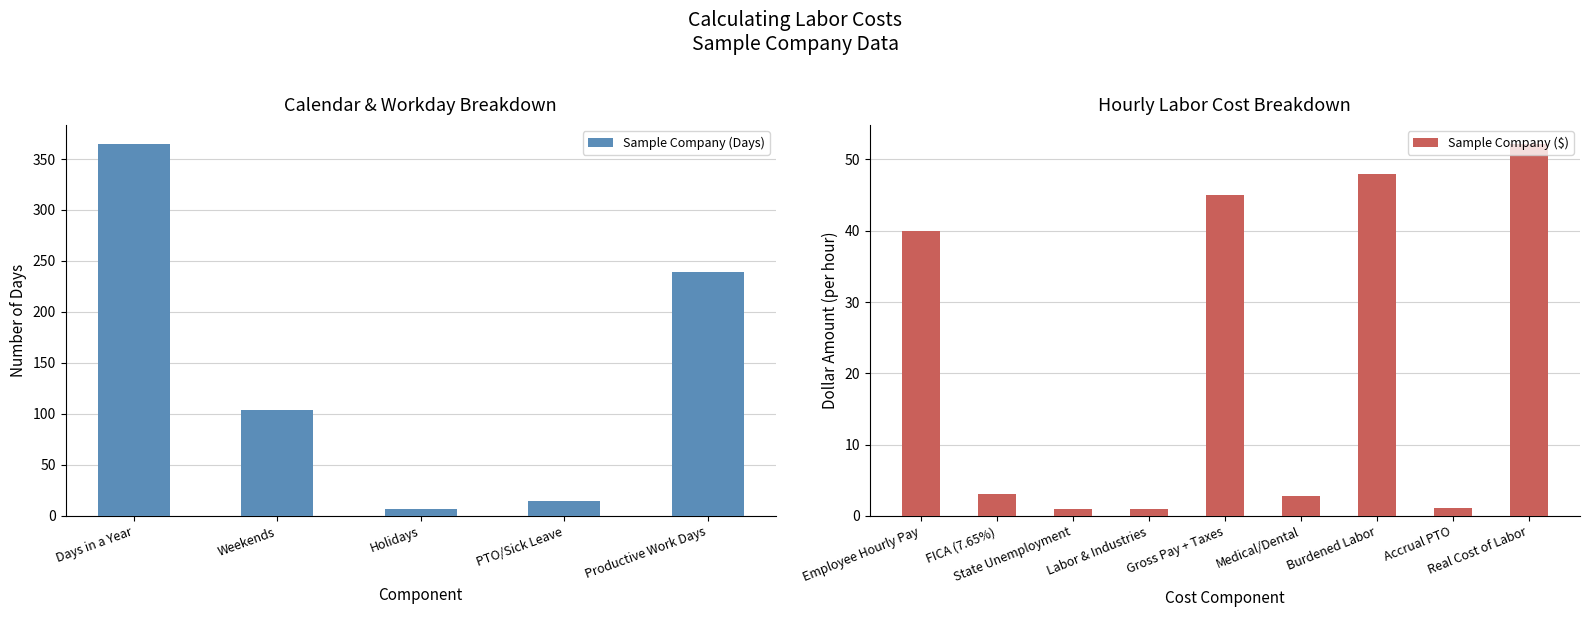

What is the maximum value shown in the chart?

365.0